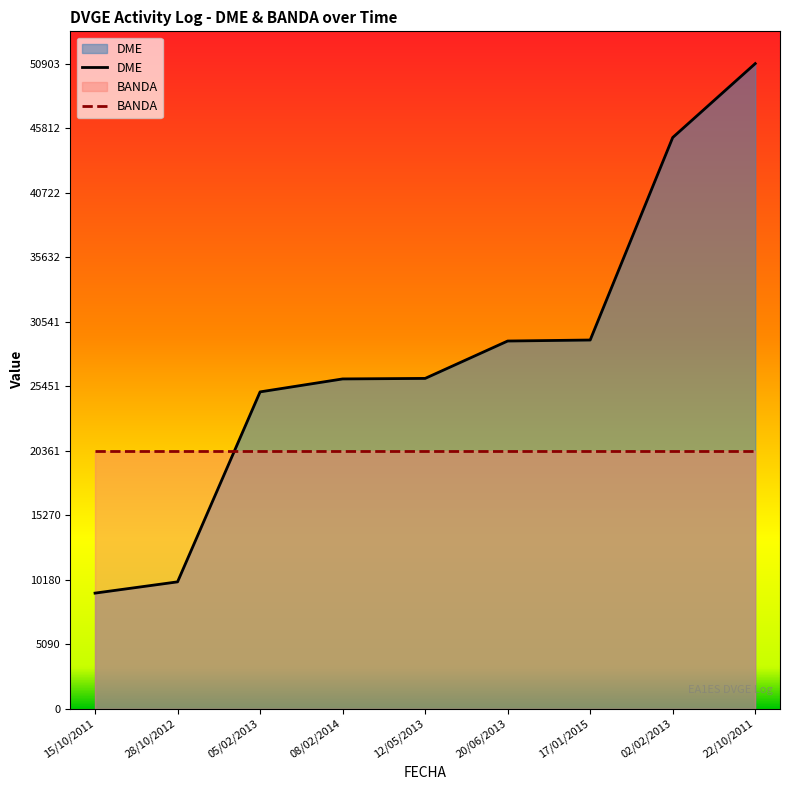

What is the minimum value for BANDA?

20361.2